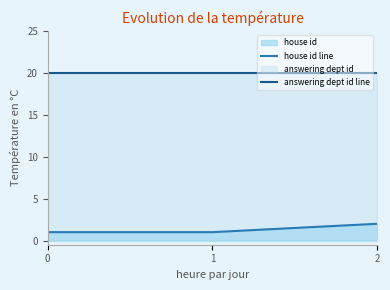

Which series changed the most between 0 and 2?

house id line